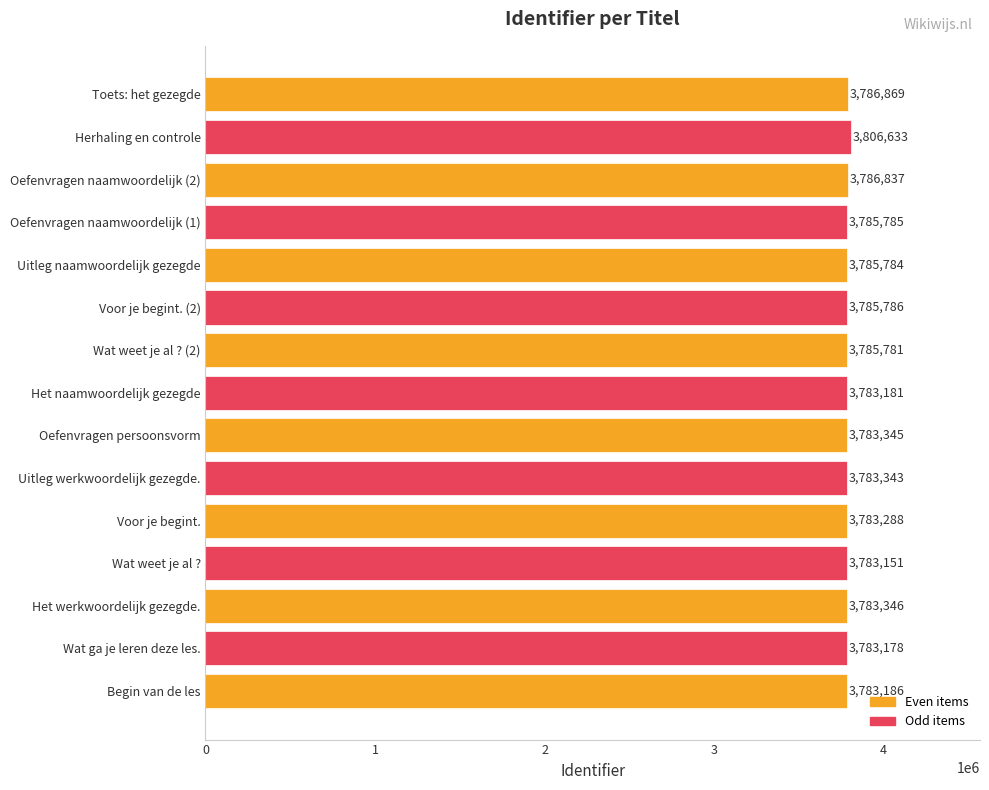

True or false: the data shows 6288502 at Oefenvragen naamwoordelijk (1).

False